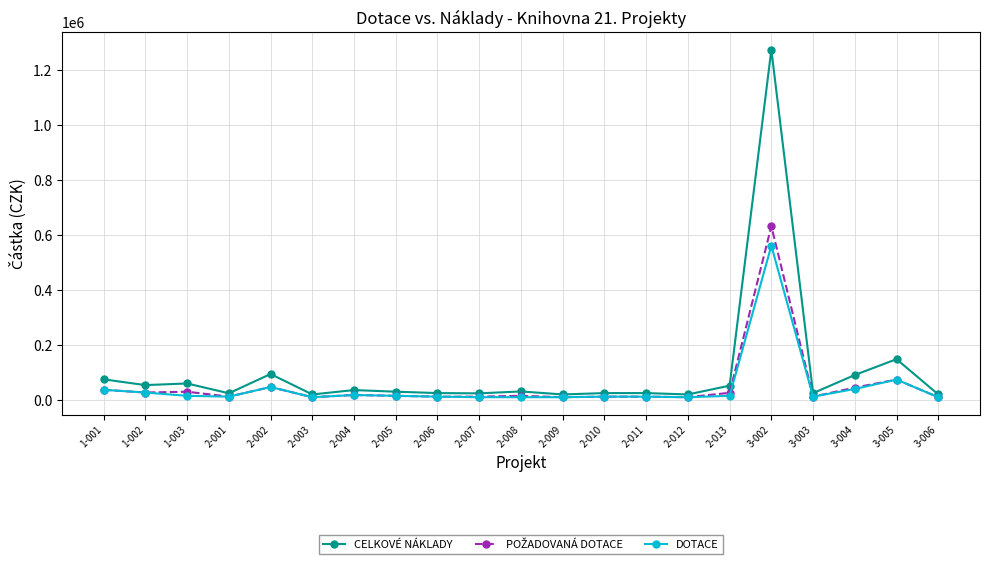

True or false: CELKOVÉ NÁKLADY has more than 0 points higher than both neighbors.

True